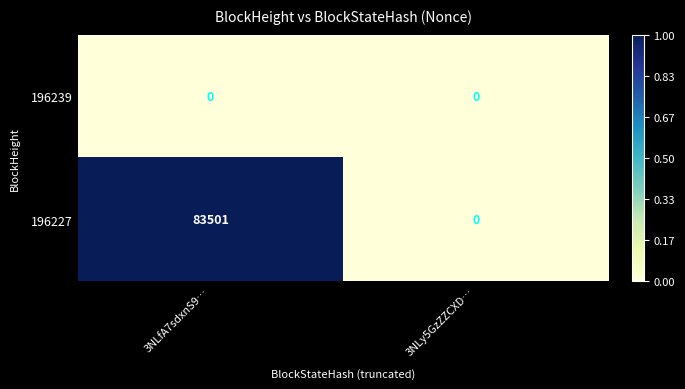

At which category is the sum across all series the highest?

3NLfA7sdxnS9…